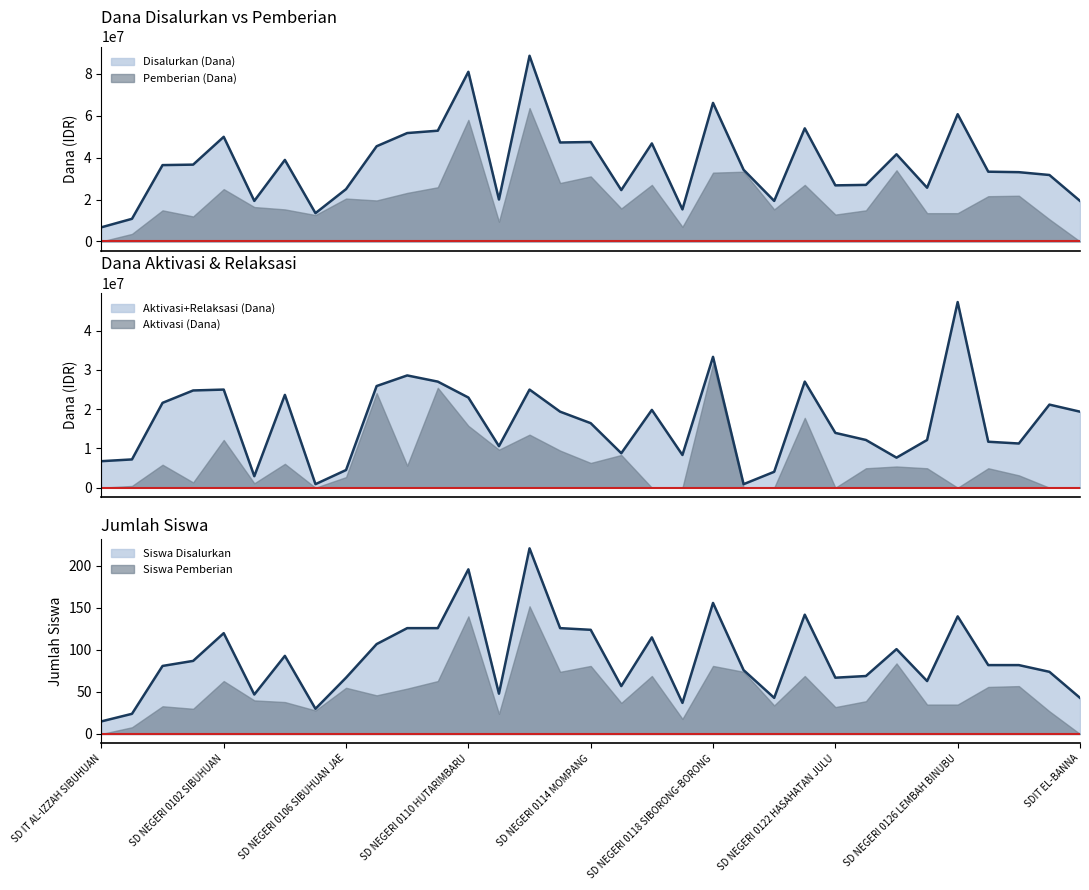

Which label corresponds to the smallest value in the chart?

SD IT AL-IZZAH SIBUHUAN